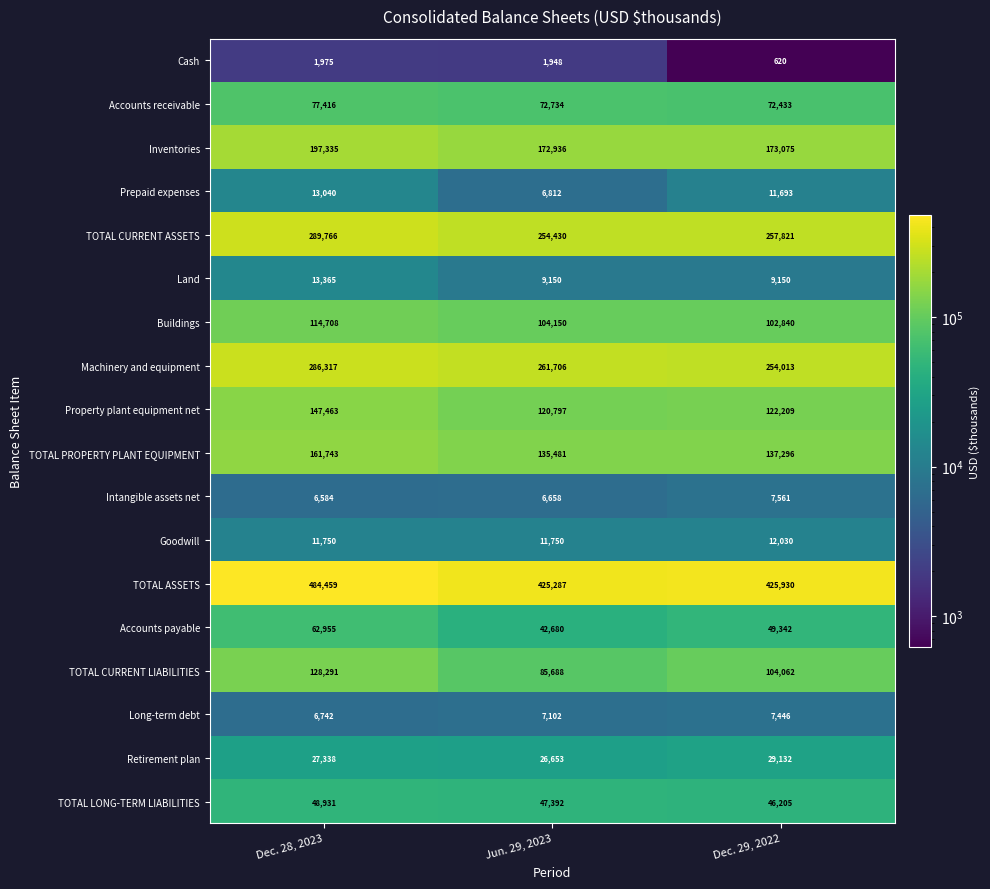

What is the total value across all series at Dec. 28, 2023?

2080178